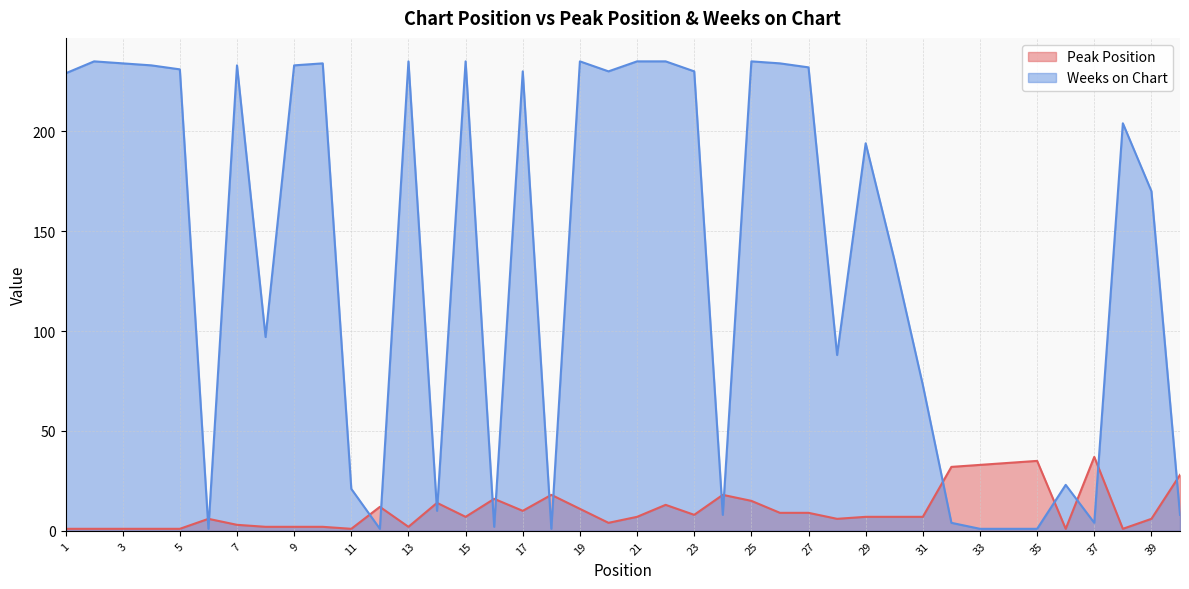

What is the sum of all Peak Position values?

428